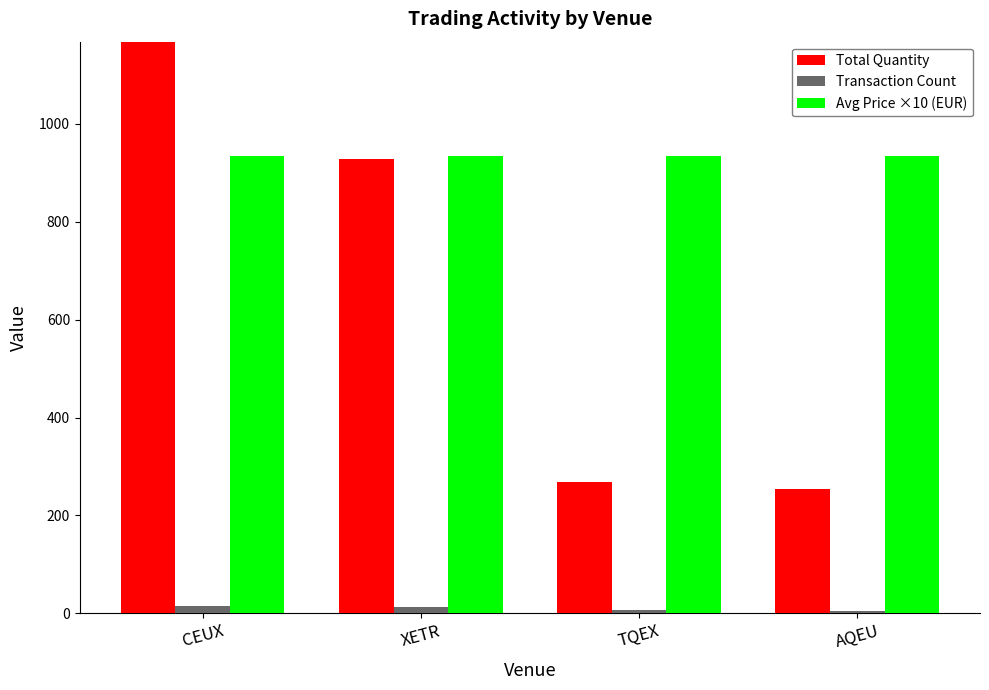

What is the difference between the maximum and minimum values in the Transaction Count series?

10.0